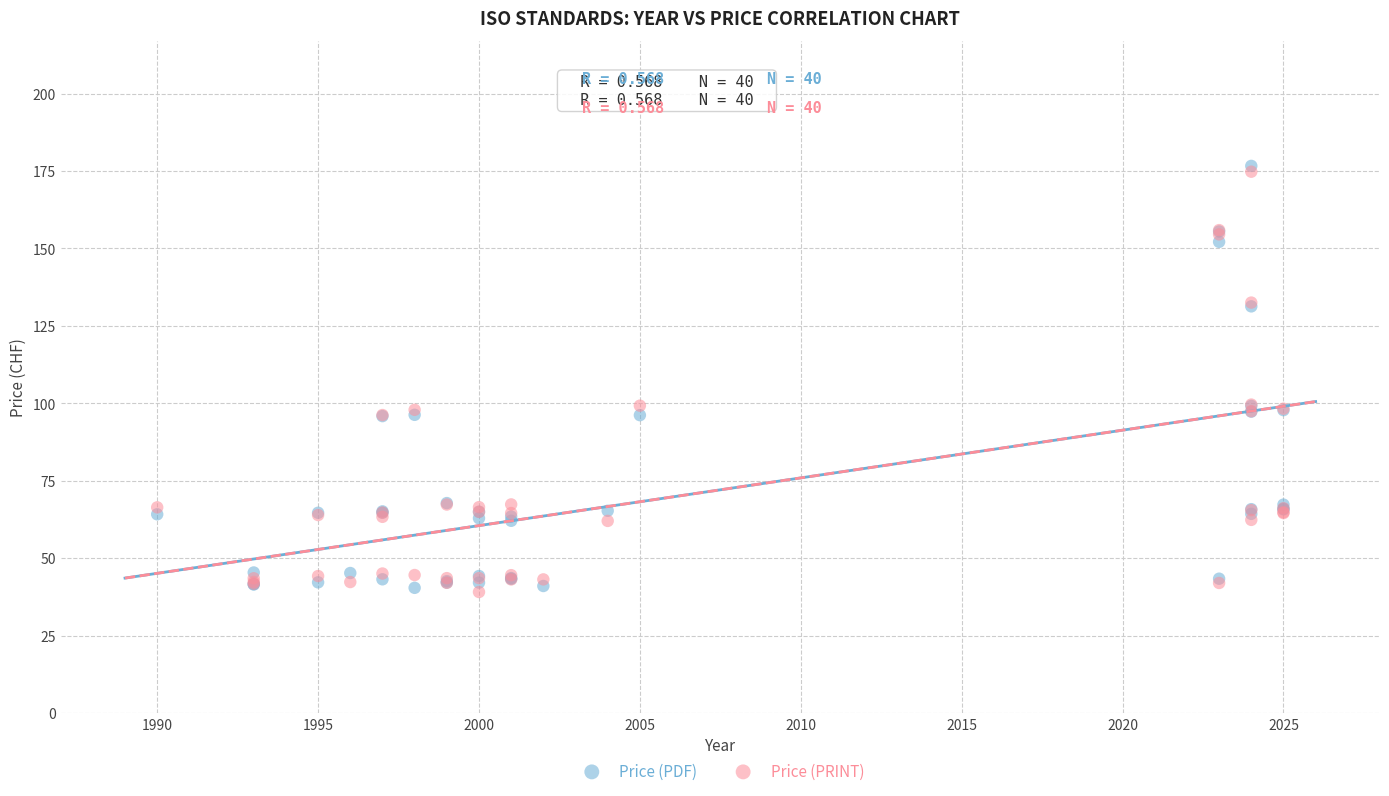

What are all the series names shown in the legend?

Price (PDF), Price (PRINT)